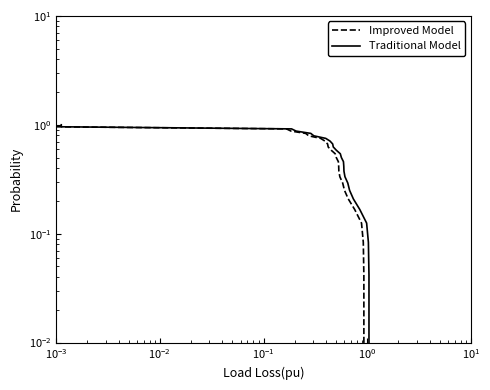

What is the value of the 15th point from the left?

0.4